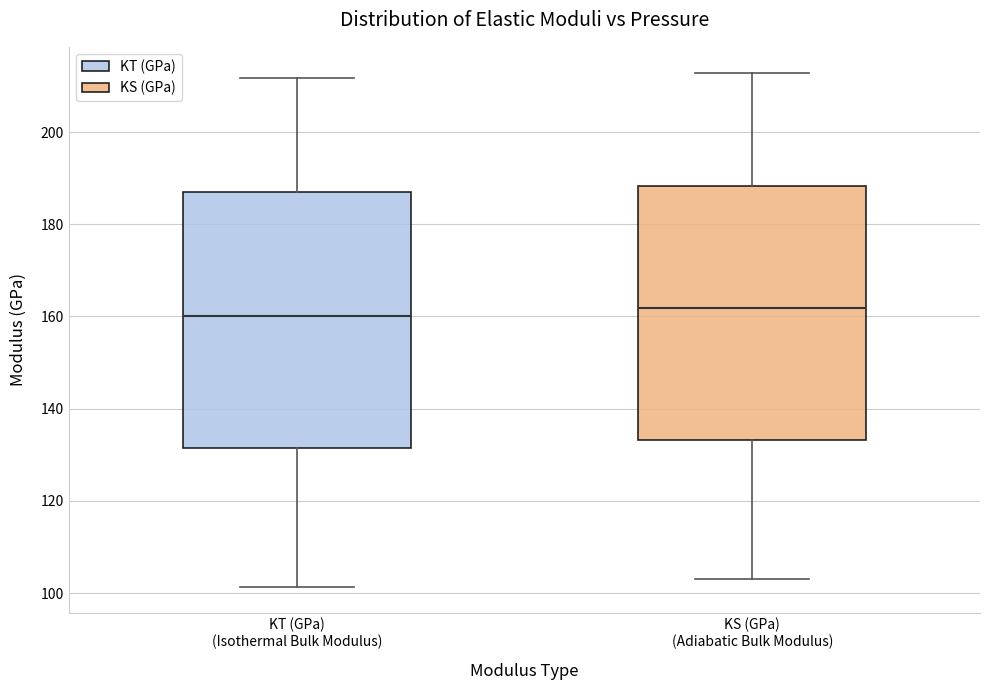

Where is the lower edge of the box for KT (GPa) (Isothermal Bulk Modulus) on the y-axis? The values are not printed on the chart, so give them approximately, as read against the axis.

132